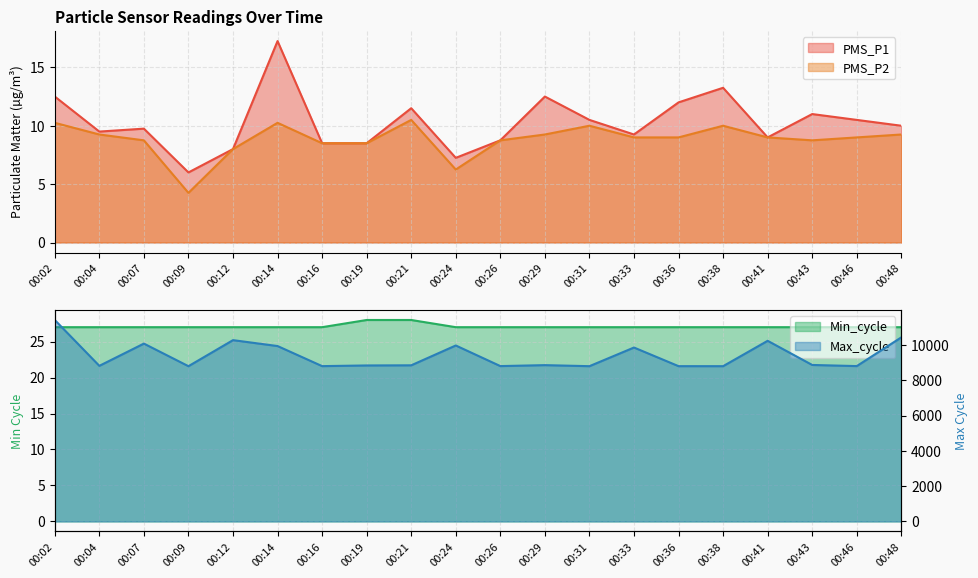

What is the highest value of the PMS_P2 series?

10.5